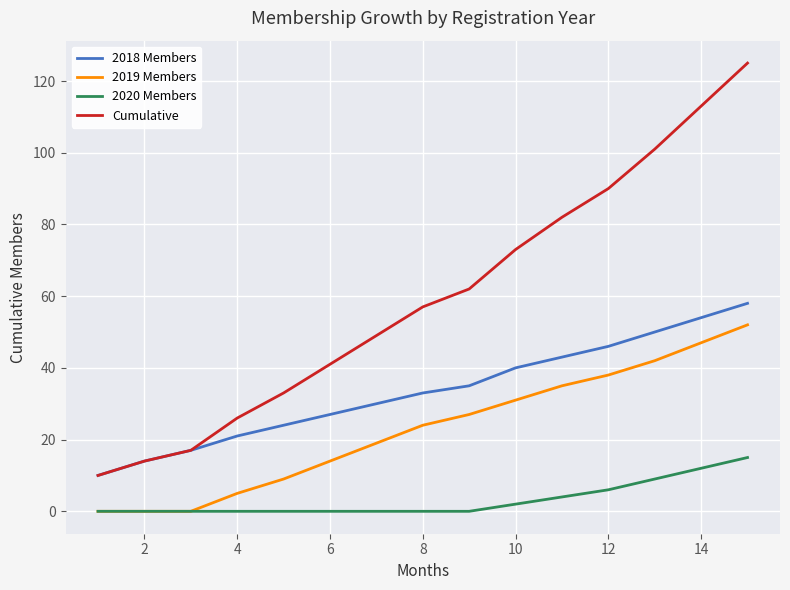

Which series has the widest spread of values?

Cumulative